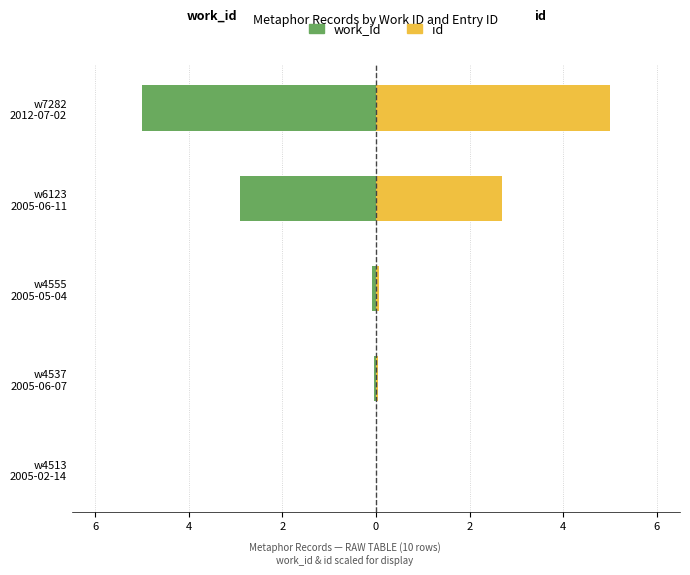

How many distinct data groups are displayed?

2